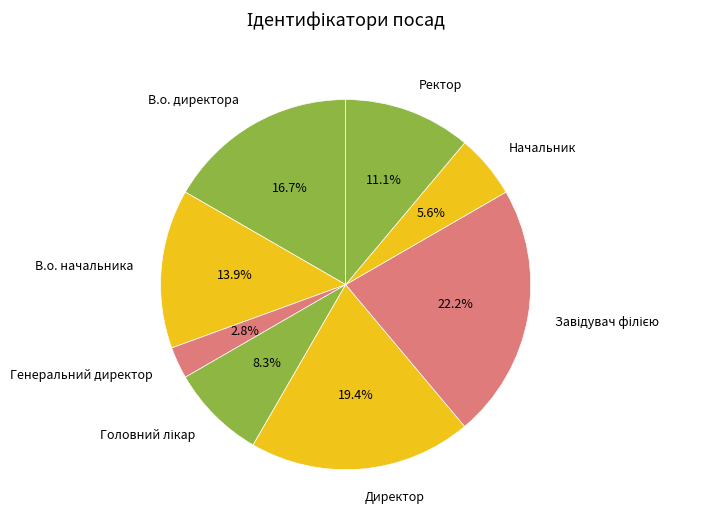

To the nearest percent, what portion does Директор represent?

19%